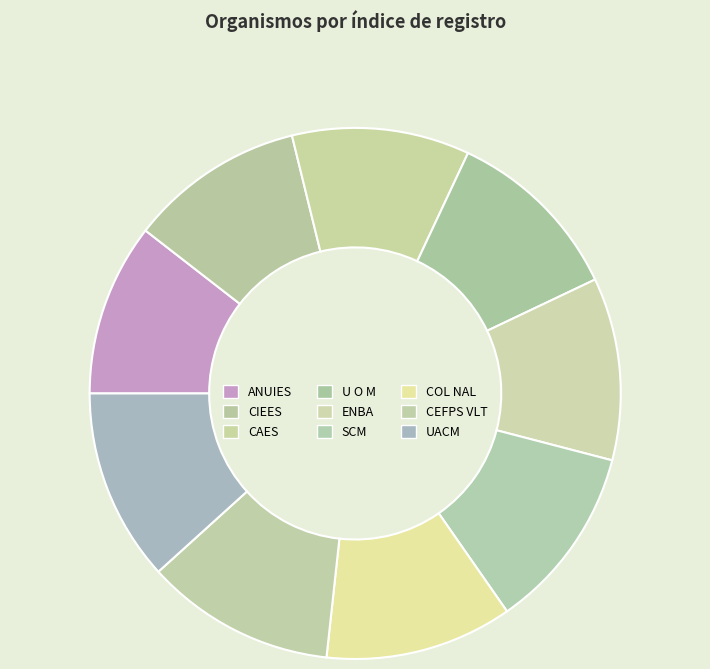

To the nearest percent, what portion does CEFPS VLT represent?

12%